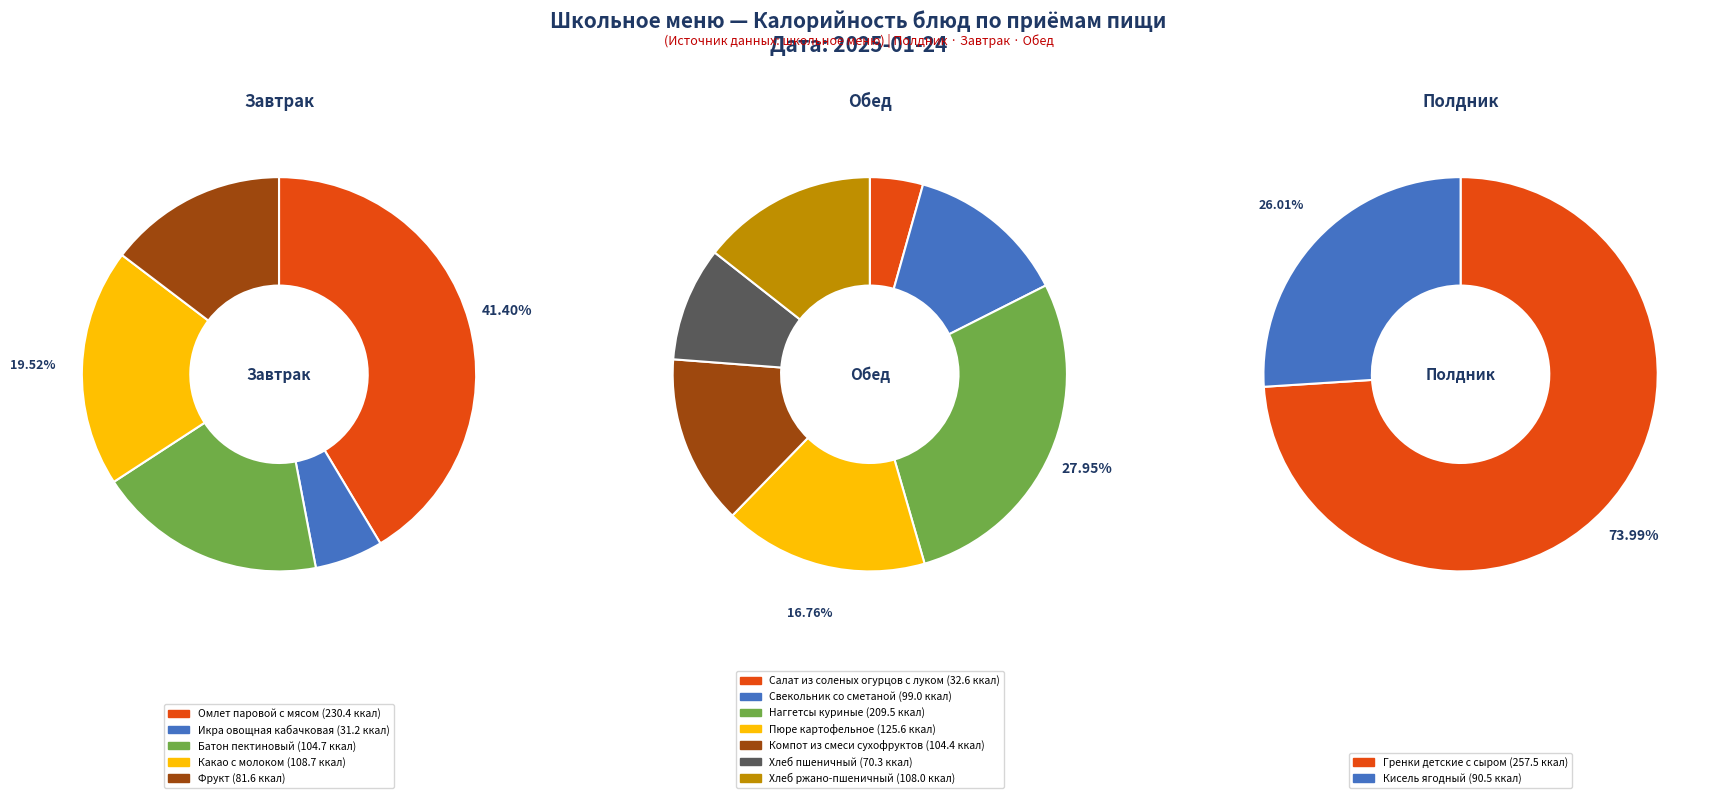

Does any single category account for the majority?

No